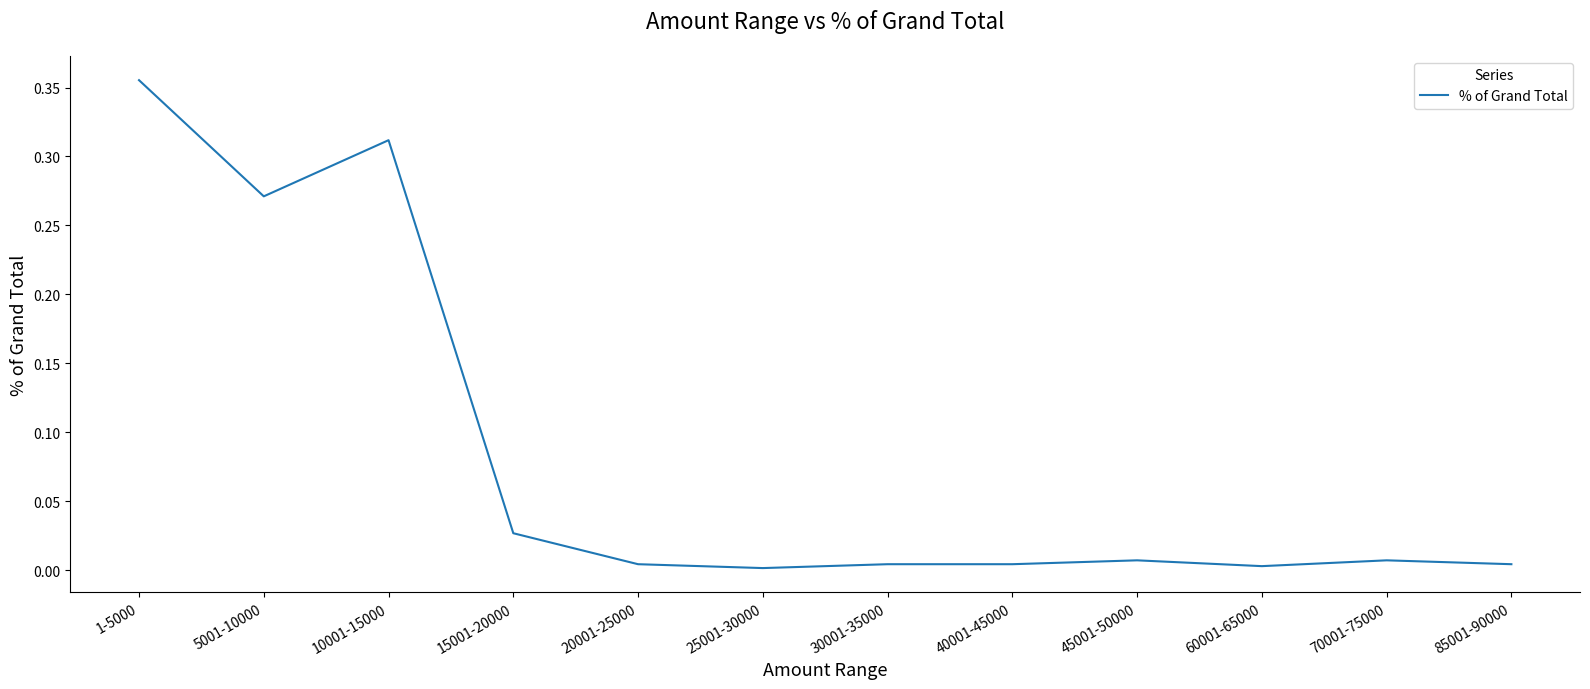

The chart shows a value of 0.0 at 40001-45000. True or false?

True